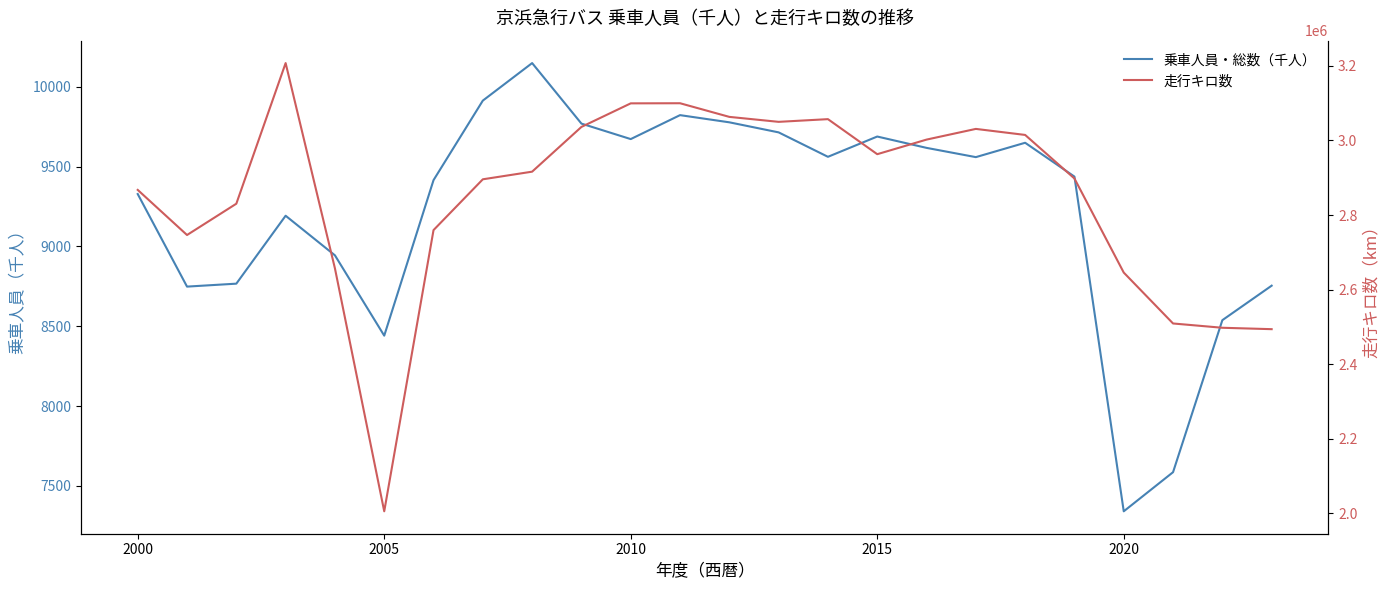

Which series has the largest total across all categories?

走行キロ数